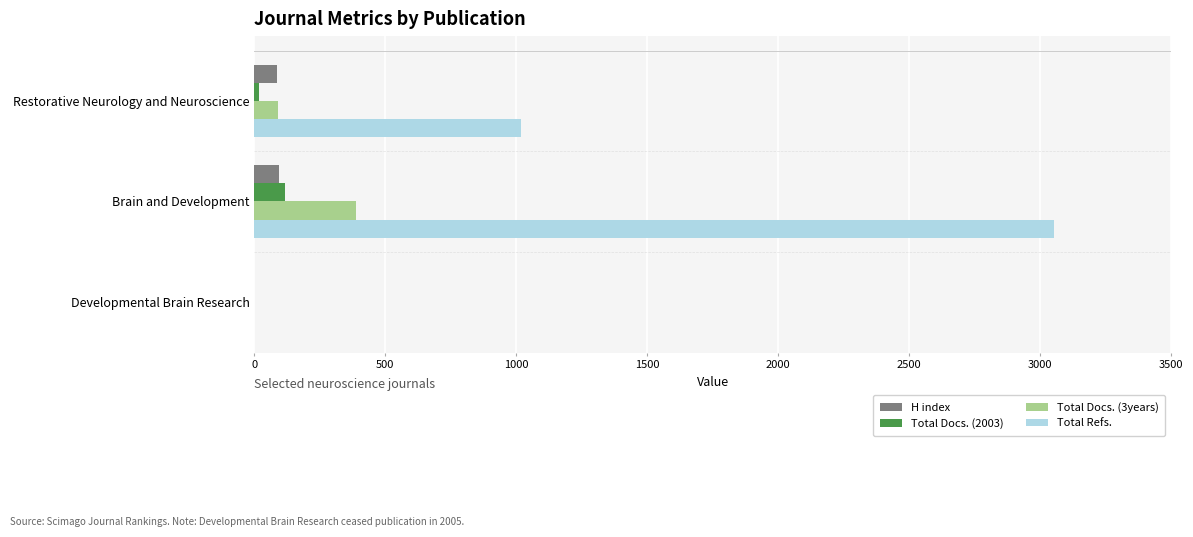

The value of Total Docs. (2003) at Brain and Development is 117. True or false?

True